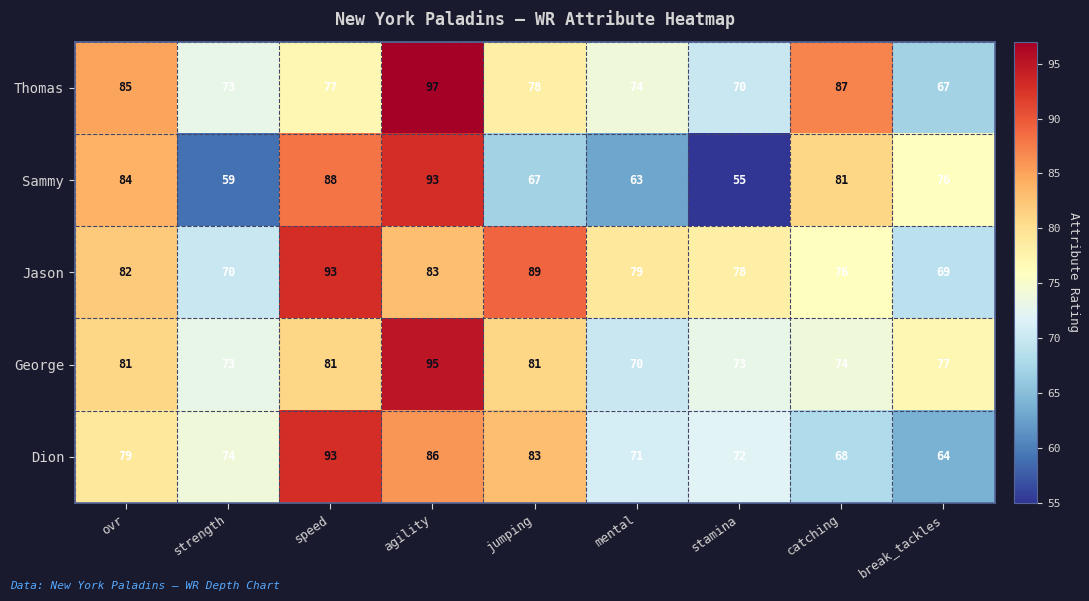

Which series changed the most between agility and catching?

George